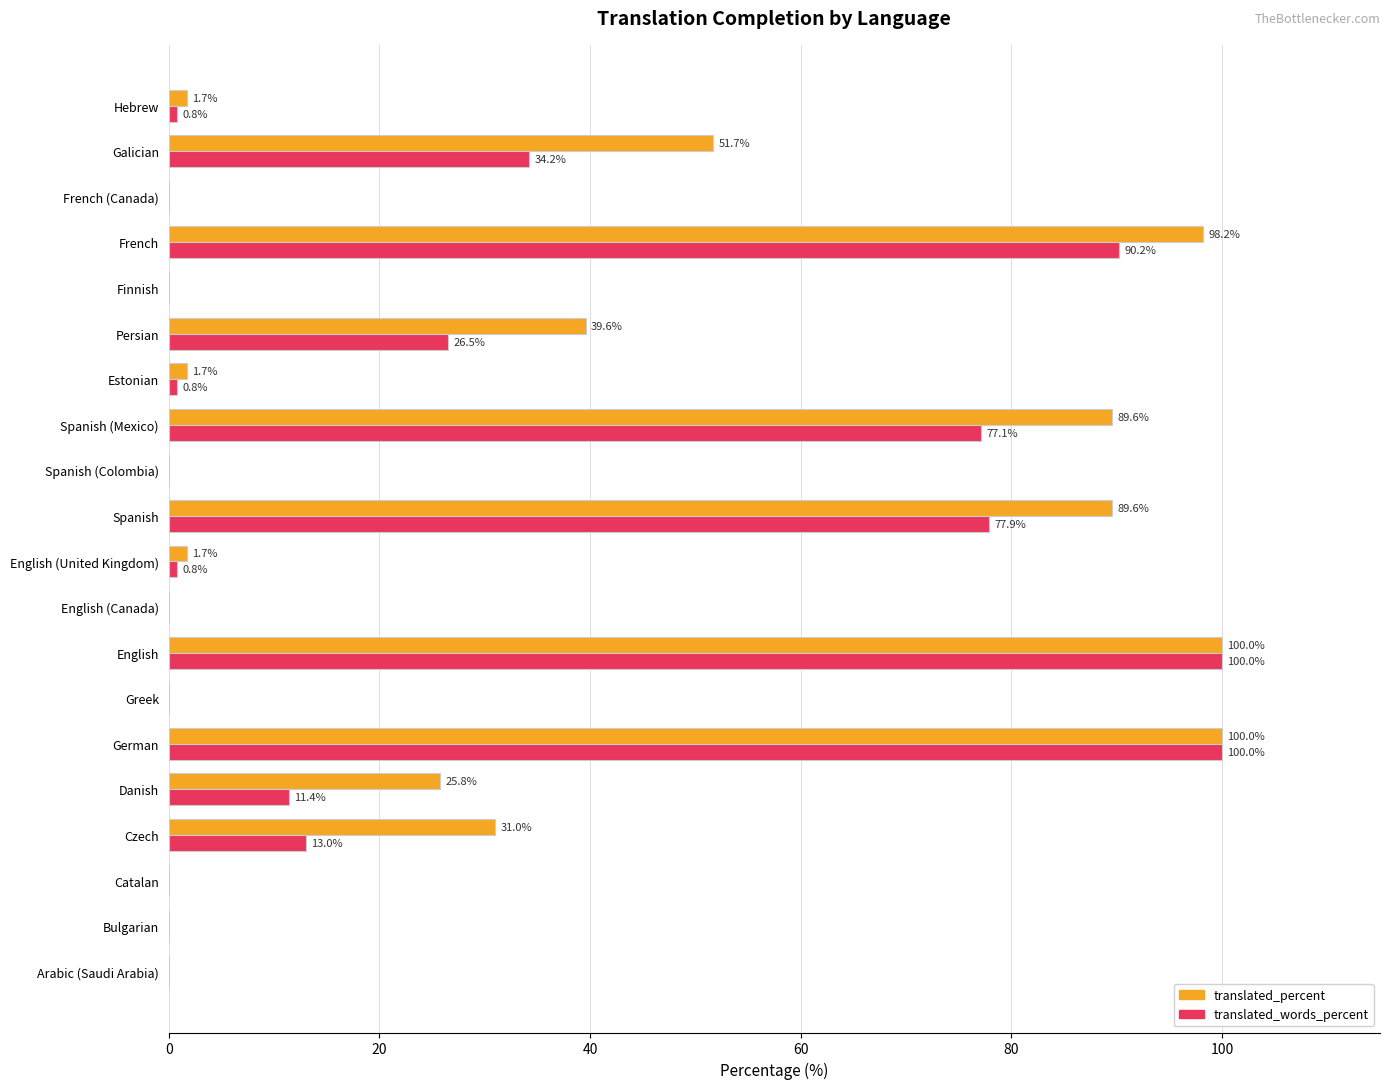

At which label is translated_words_percent closest to 50?

Galician